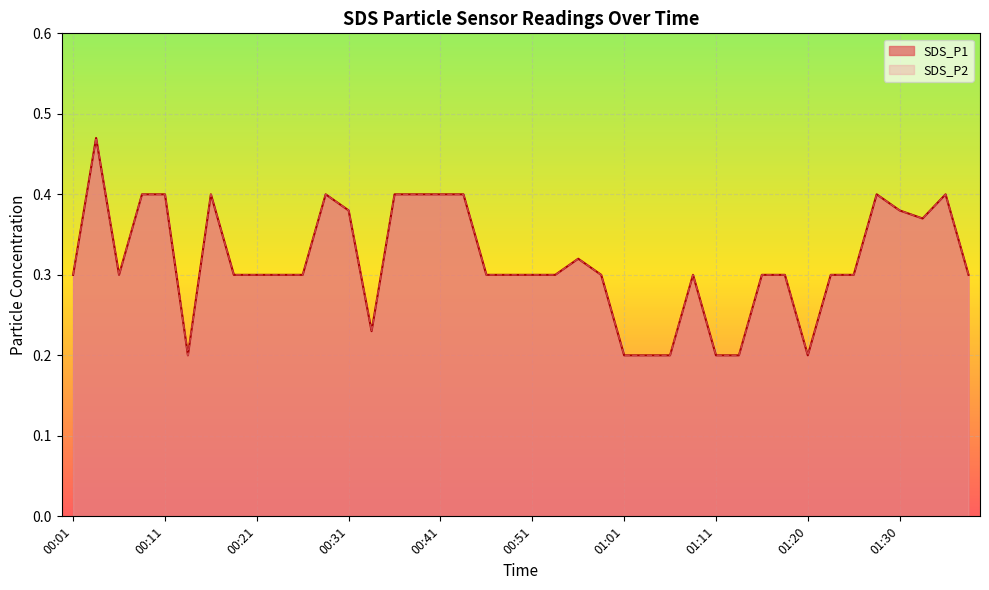

True or false: SDS_P1 and SDS_P2 intersect in this chart.

False